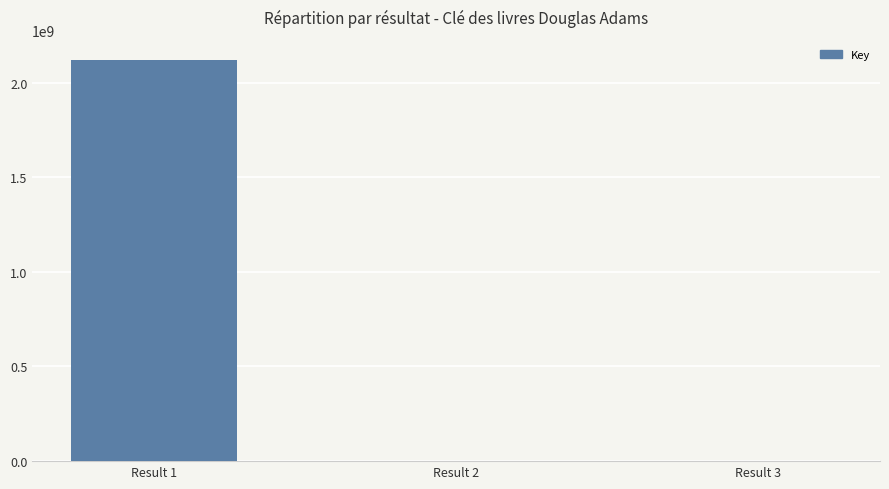

Which label corresponds to the largest value in the chart?

Result 1